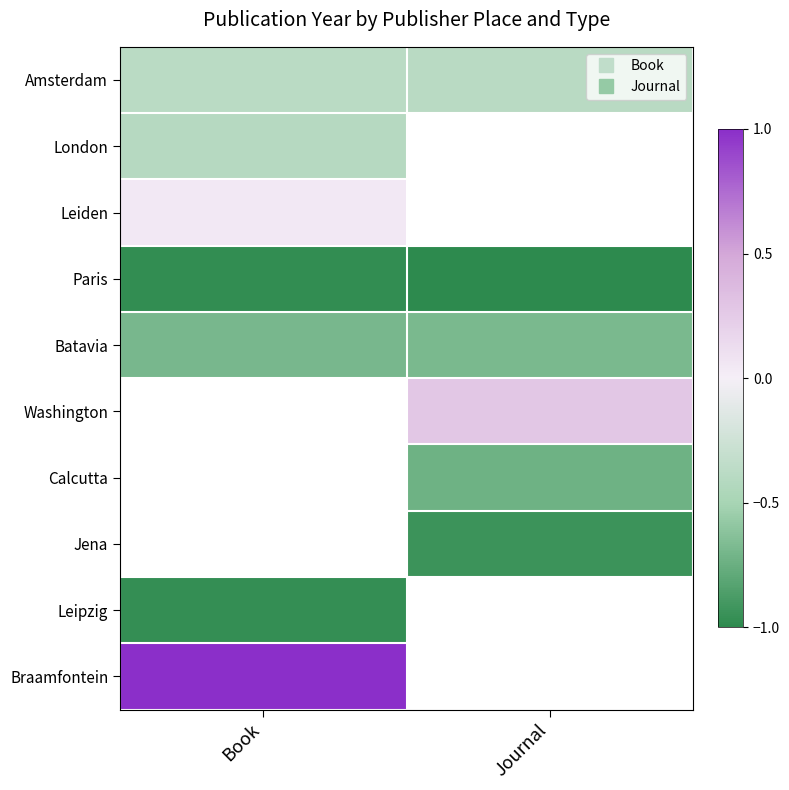

Rank the categories by Amsterdam value from lowest to highest.

Journal, Book